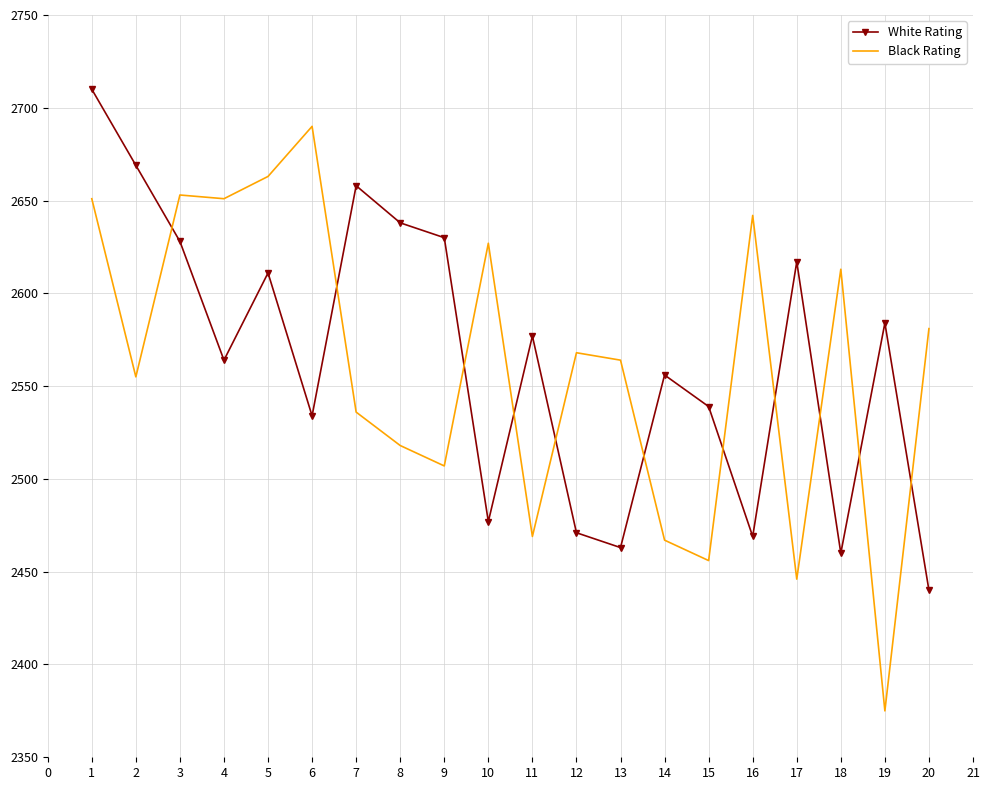

What is the difference between the maximum and second lowest values in the White Rating series?

250